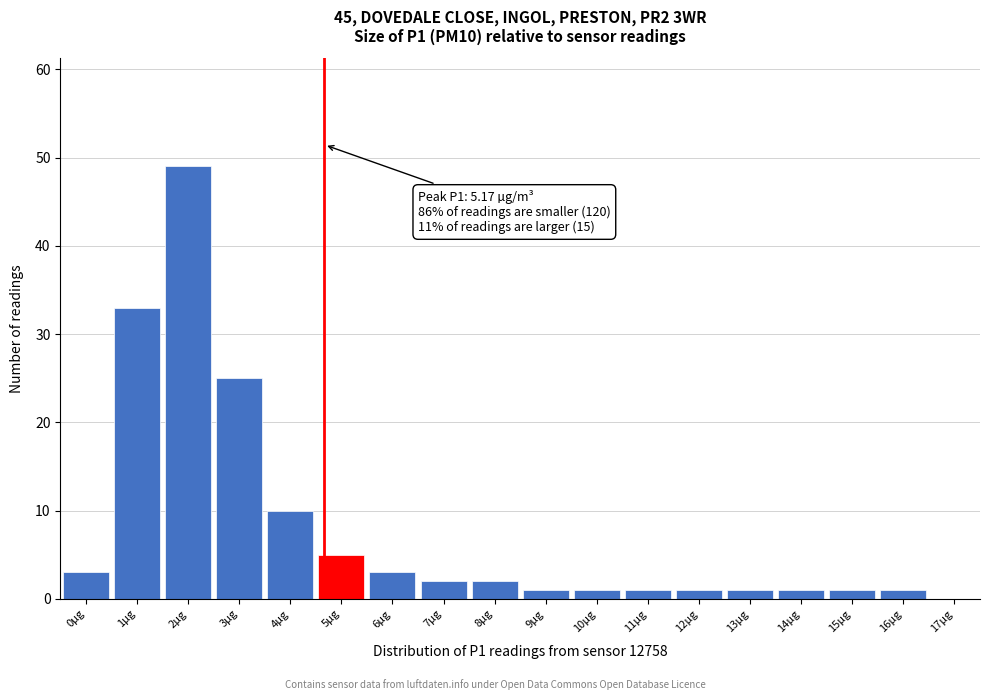

What is the change in value from 2µg to 5µg?

-44